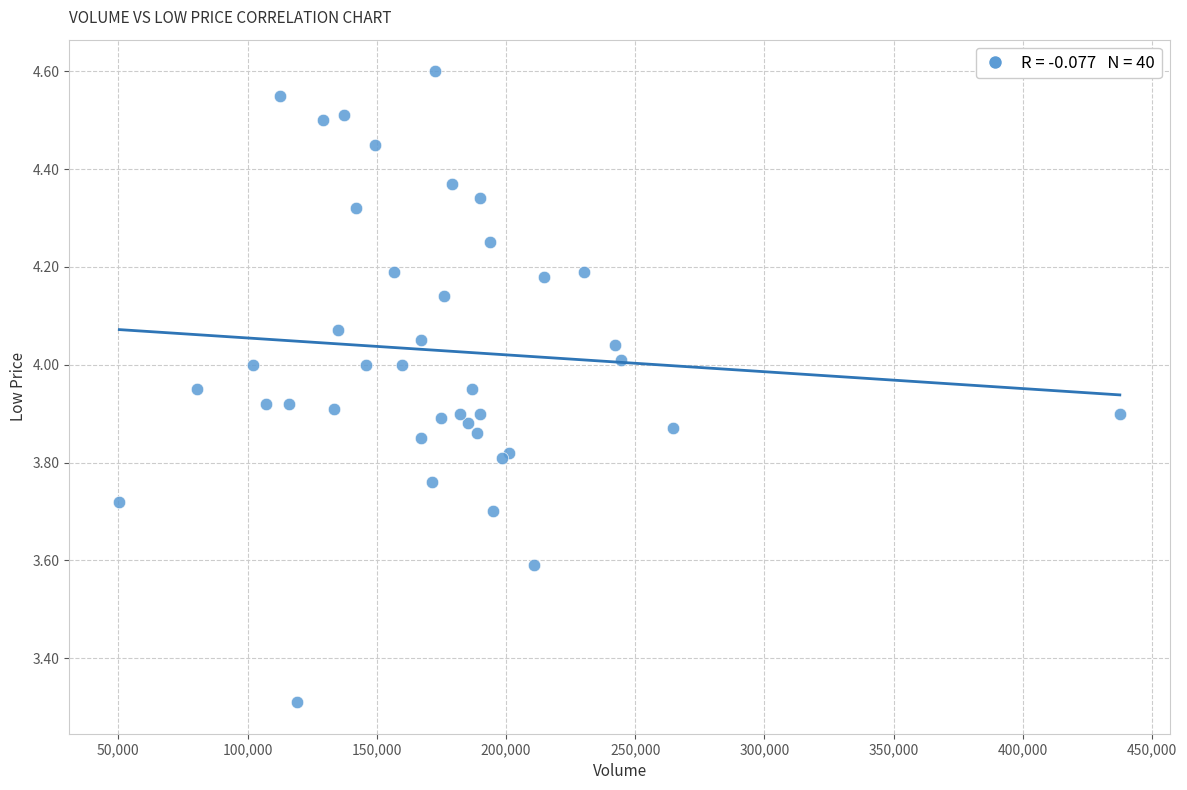

What Y value in the scatter plot is closest to 3?

3.3